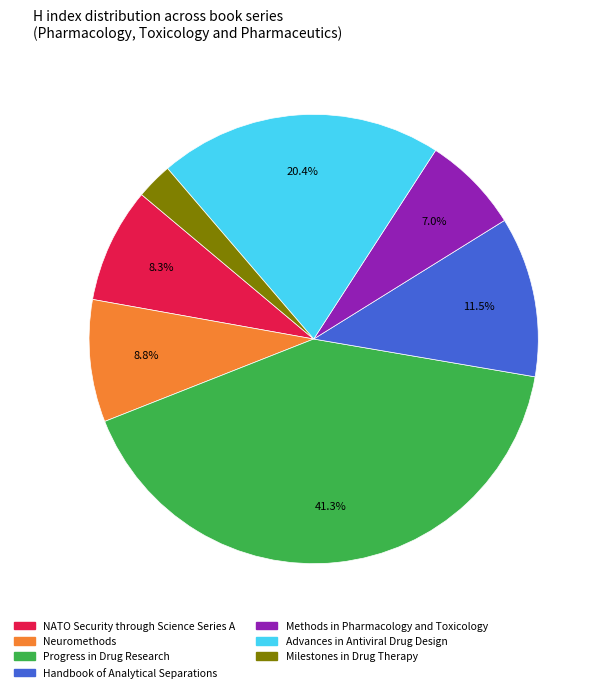

Rank the categories by value from highest to lowest.

Progress in Drug Research, Advances in Antiviral Drug Design, Handbook of Analytical Separations, Neuromethods, NATO Security through Science Series A, Methods in Pharmacology and Toxicology, Milestones in Drug Therapy